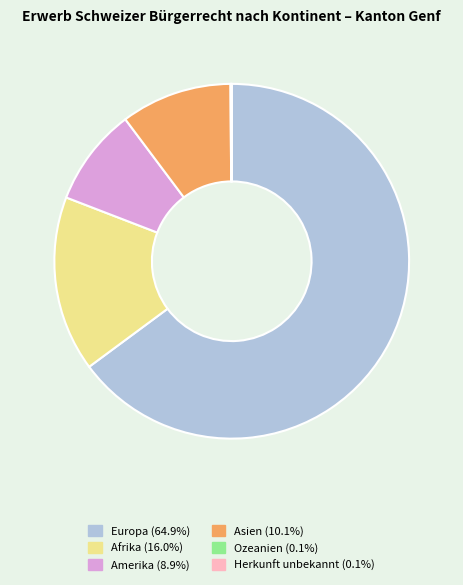

What is the ratio of the value at Asien to the value at Afrika?

0.6